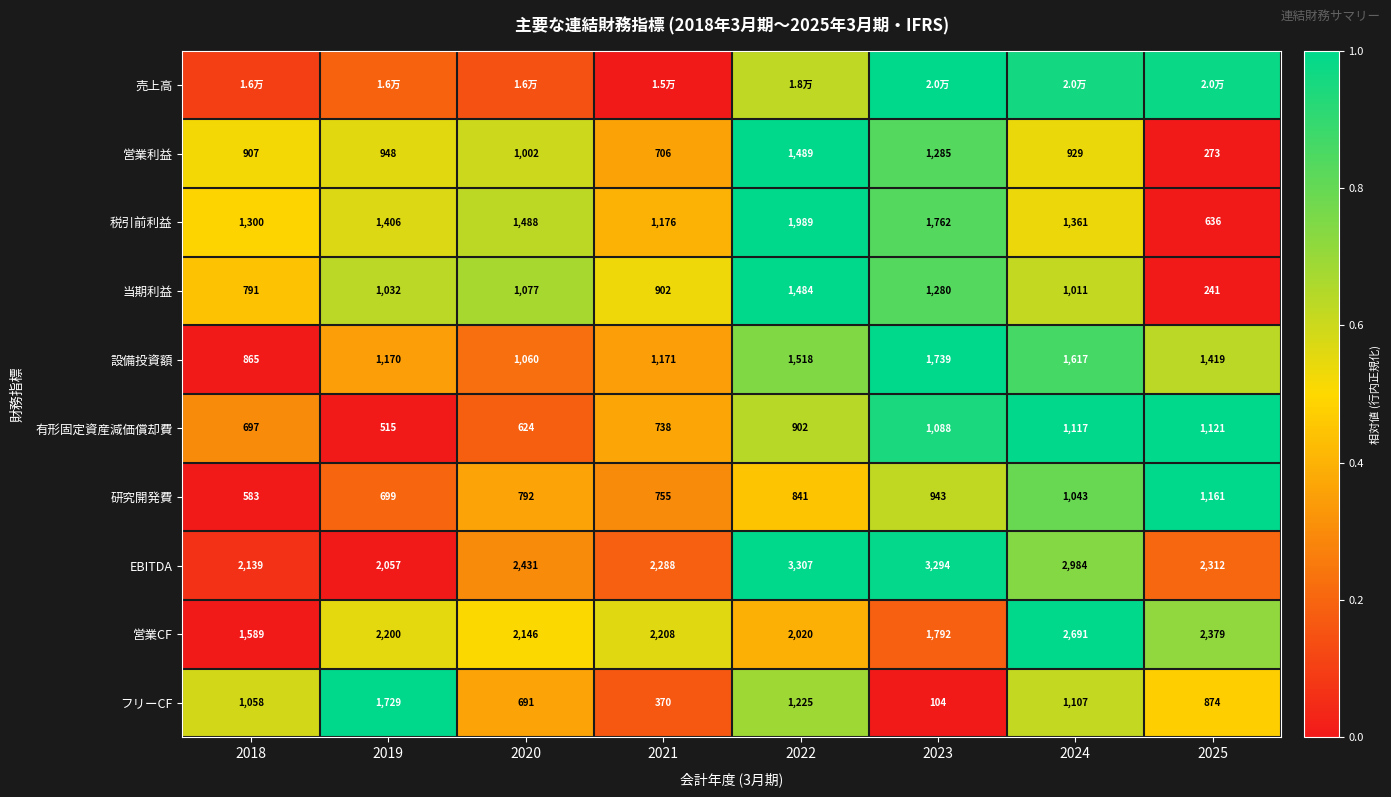

How many 研究開発費 values are between 0 and 1?

8